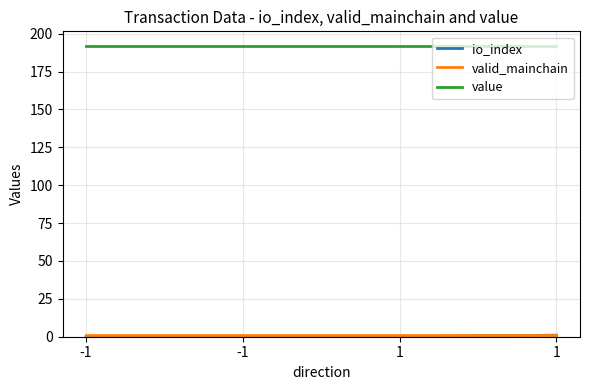

Is it true that io_index equals 0.4 at -1?

False